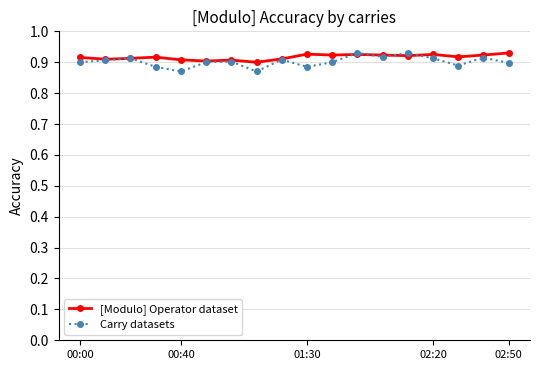

At how many categories does at least one series exceed 0?

18